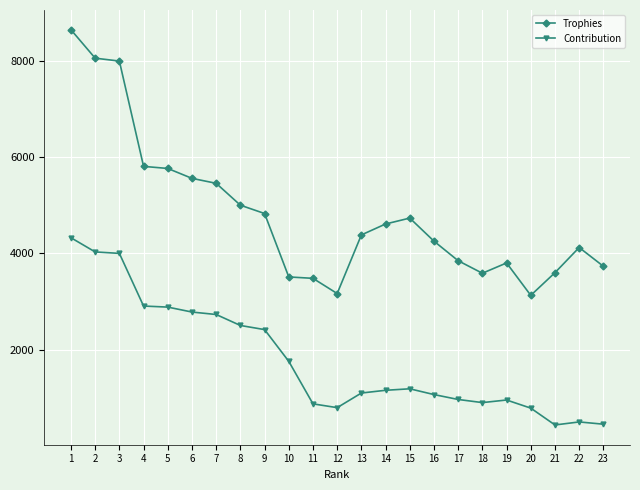

What is the sum of the Trophies values at 17 and 10?

7355